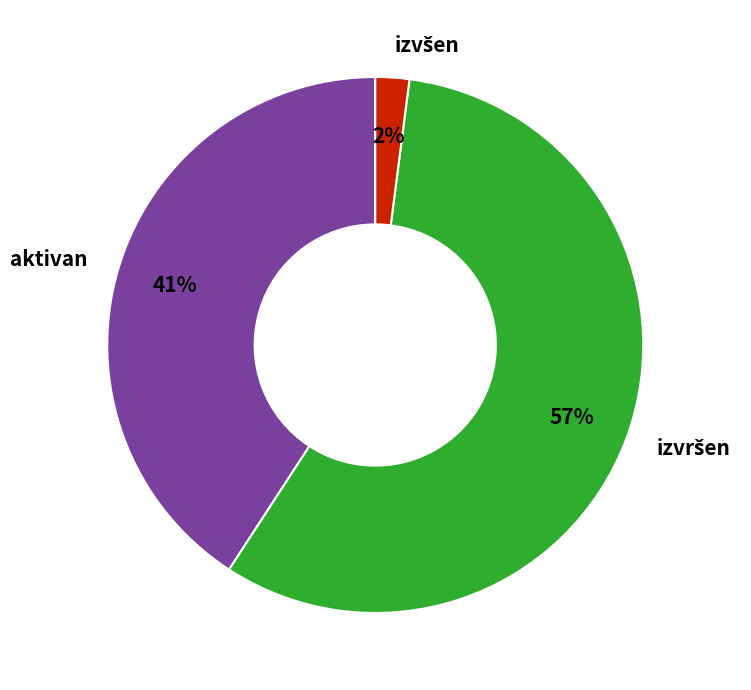

To the nearest percent, what percentage of the pie is aktivan?

41%